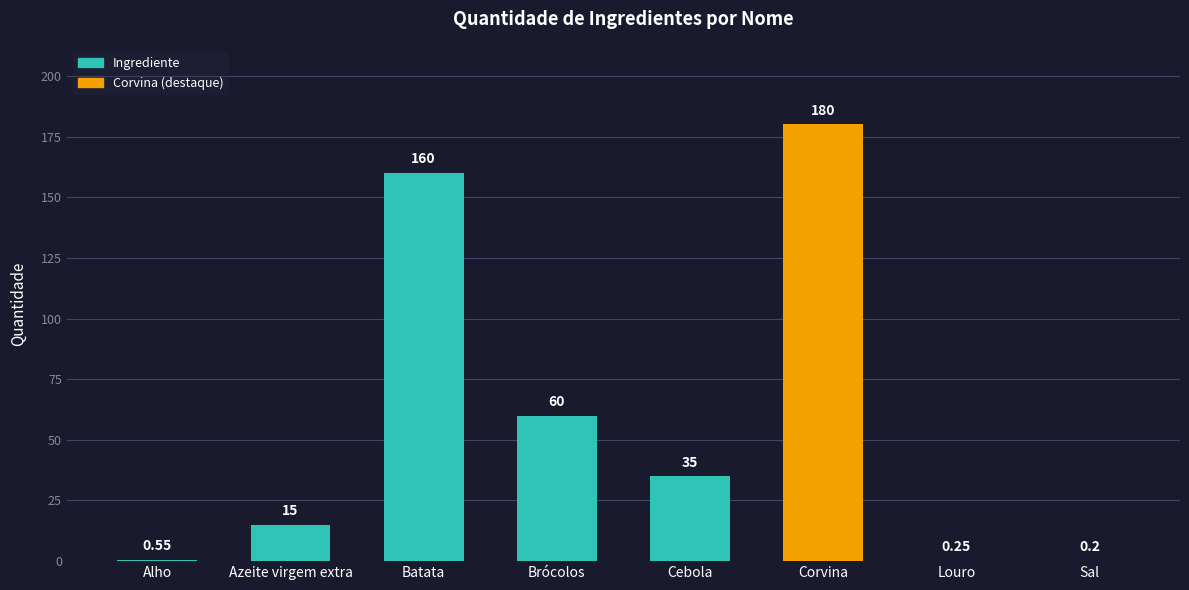

What is the maximum value shown in the chart?

180.0